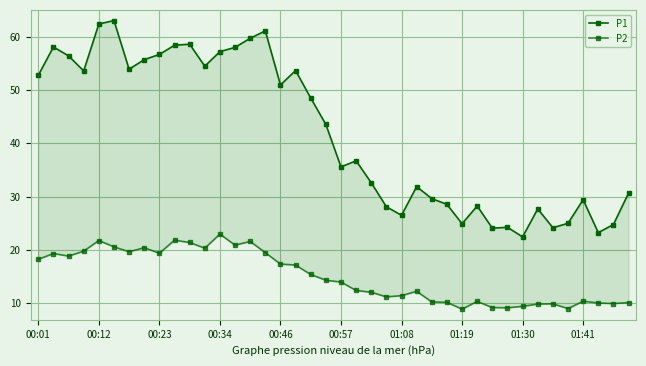

True or false: P2 and P1 intersect in this chart.

False